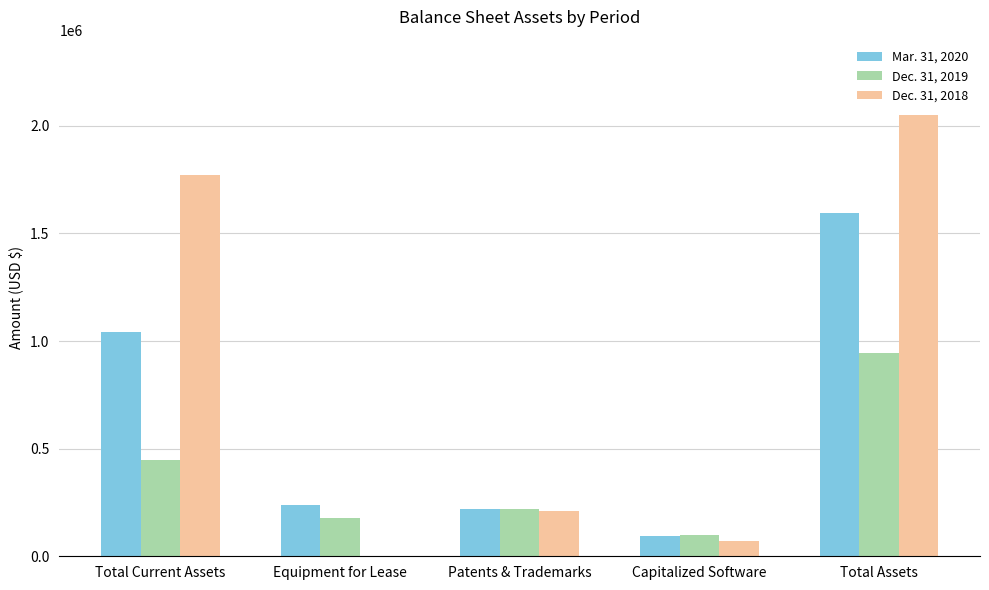

Between Total Current Assets and Capitalized Software, which series saw the biggest shift?

Dec. 31, 2018